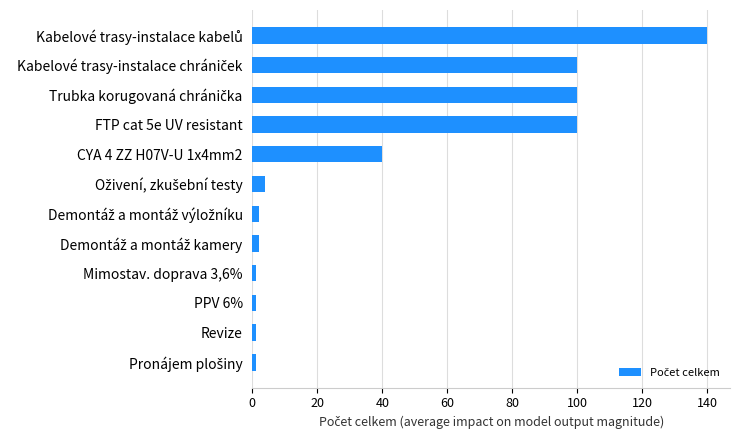

What is the difference between the maximum and minimum values?

139